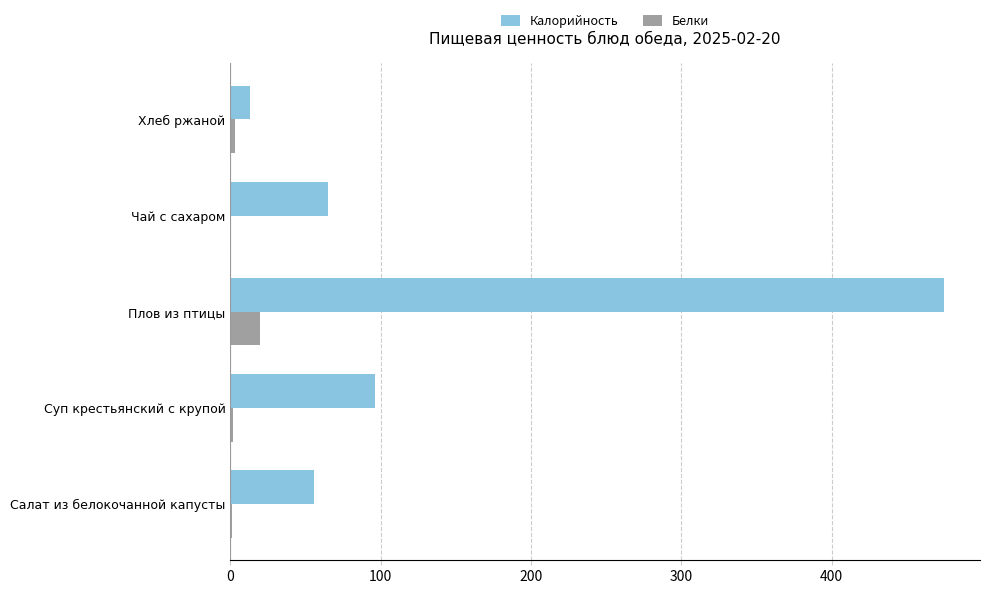

What is the sum of all Белки values?

26